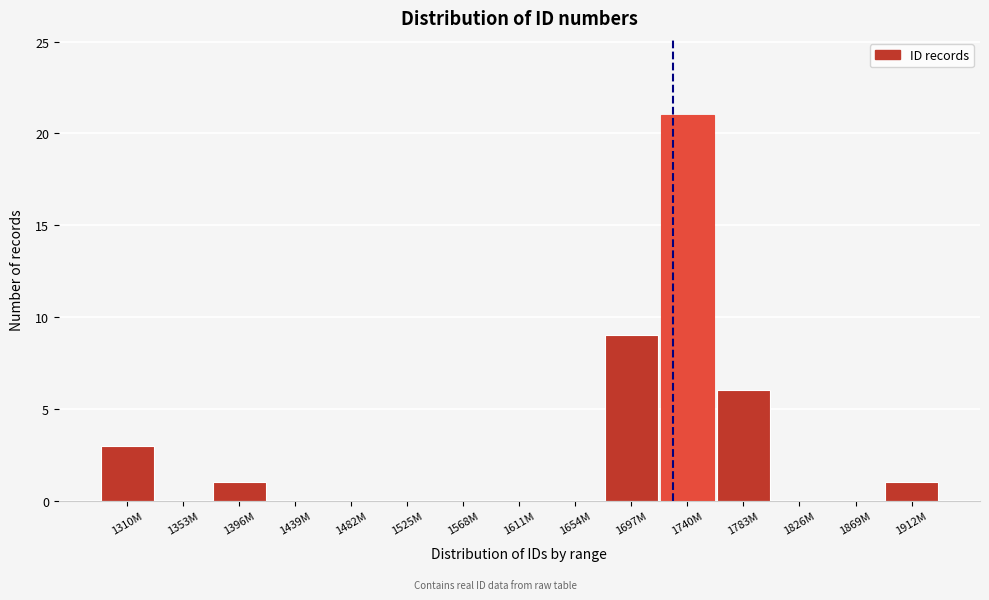

Reading left to right, extract all data points from this chart.

1310M=3	1353M=0	1396M=1	1439M=0	1482M=0	1525M=0	1568M=0	1611M=0	1654M=0	1697M=9	1740M=21	1783M=6	1826M=0	1869M=0	1912M=1